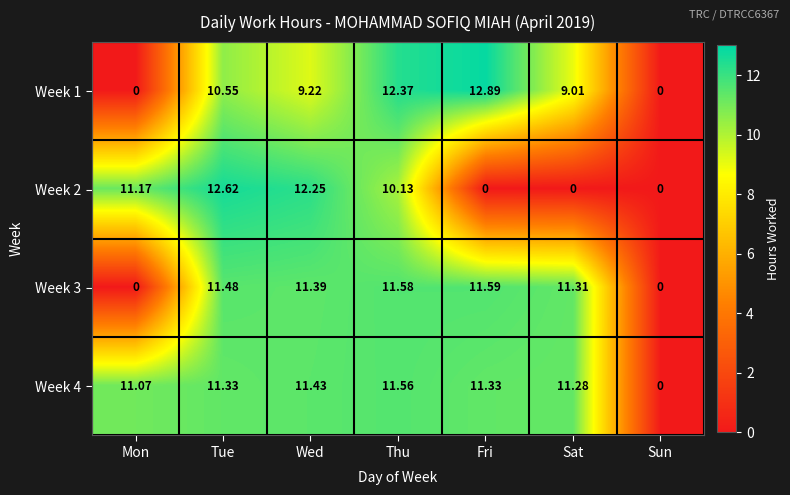

At which category is the sum across all series the highest?

Tue